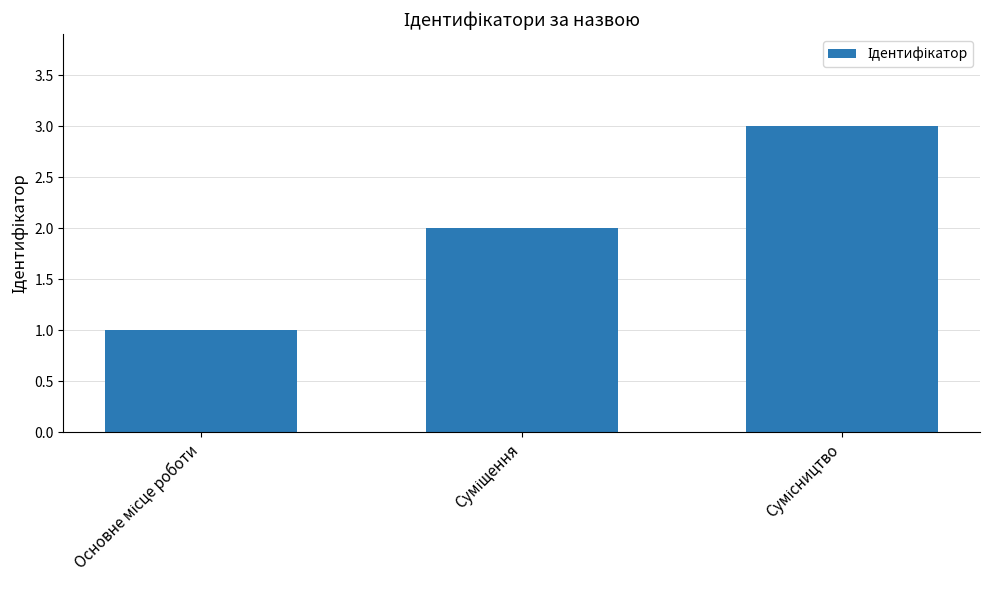

How many data points does each series have?

3